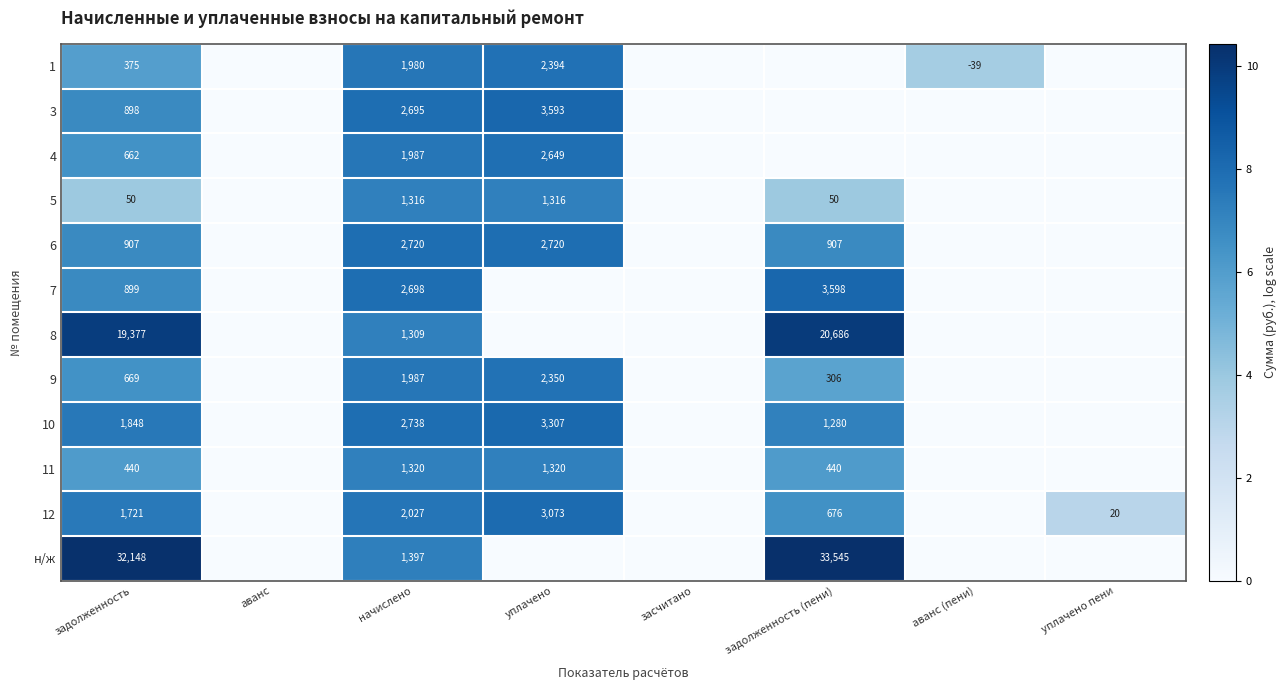

The value of 1 at задолженность is 375. True or false?

True